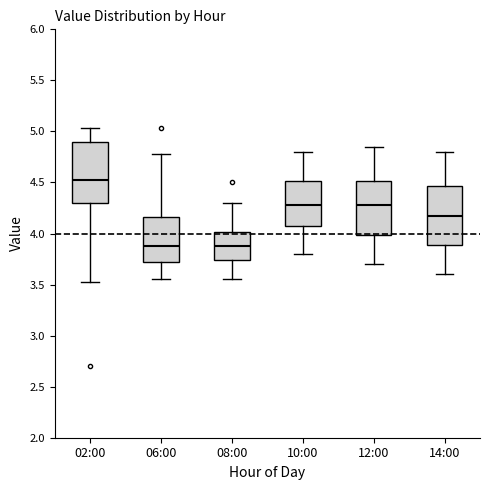

Reading left to right, transcribe this box plot: for each box, give where its median line is, the range the box spans, and where its two whiskers end, as read against the y-axis. The values are not printed on the chart, so give them approximately, as read against the axis.

02:00: median 4.55, box 4.30 to 4.90, whiskers 3.55 to 5.05
06:00: median 3.90, box 3.70 to 4.15, whiskers 3.55 to 4.80
08:00: median 3.90, box 3.75 to 4.00, whiskers 3.55 to 4.30
10:00: median 4.30, box 4.10 to 4.50, whiskers 3.80 to 4.80
12:00: median 4.30, box 4.00 to 4.50, whiskers 3.70 to 4.85
14:00: median 4.20, box 3.90 to 4.45, whiskers 3.60 to 4.80